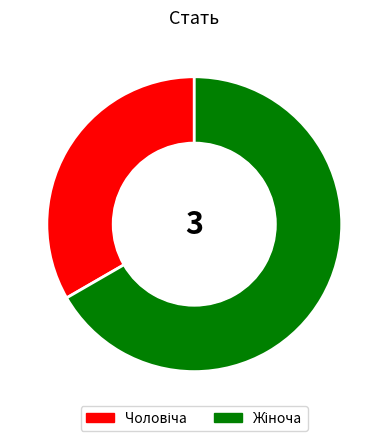

Is there any slice that represents more than half of the pie?

Yes